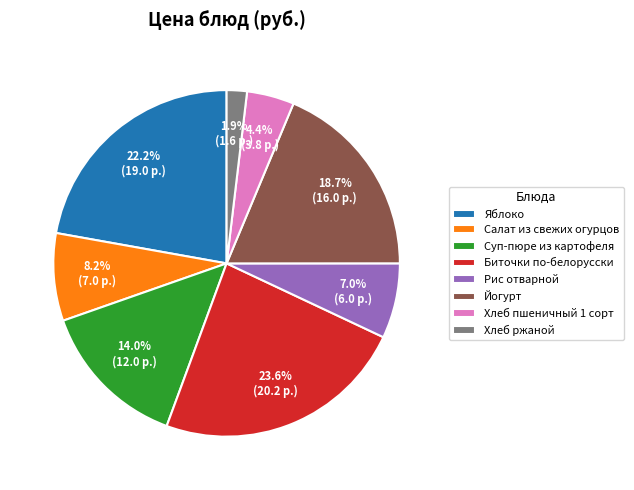

What is the ratio of the value at Рис отварной to the value at Хлеб ржаной?

3.7